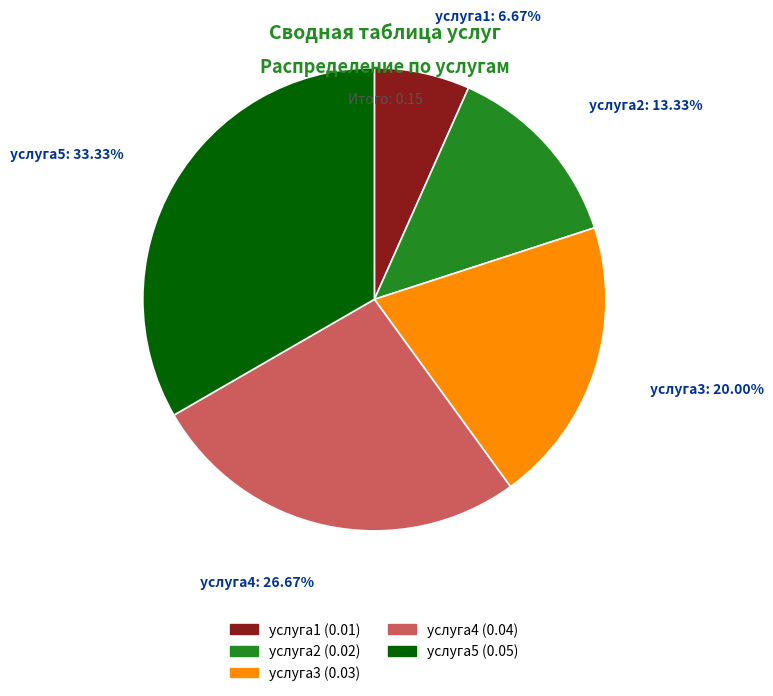

How many segments does this pie chart have?

5